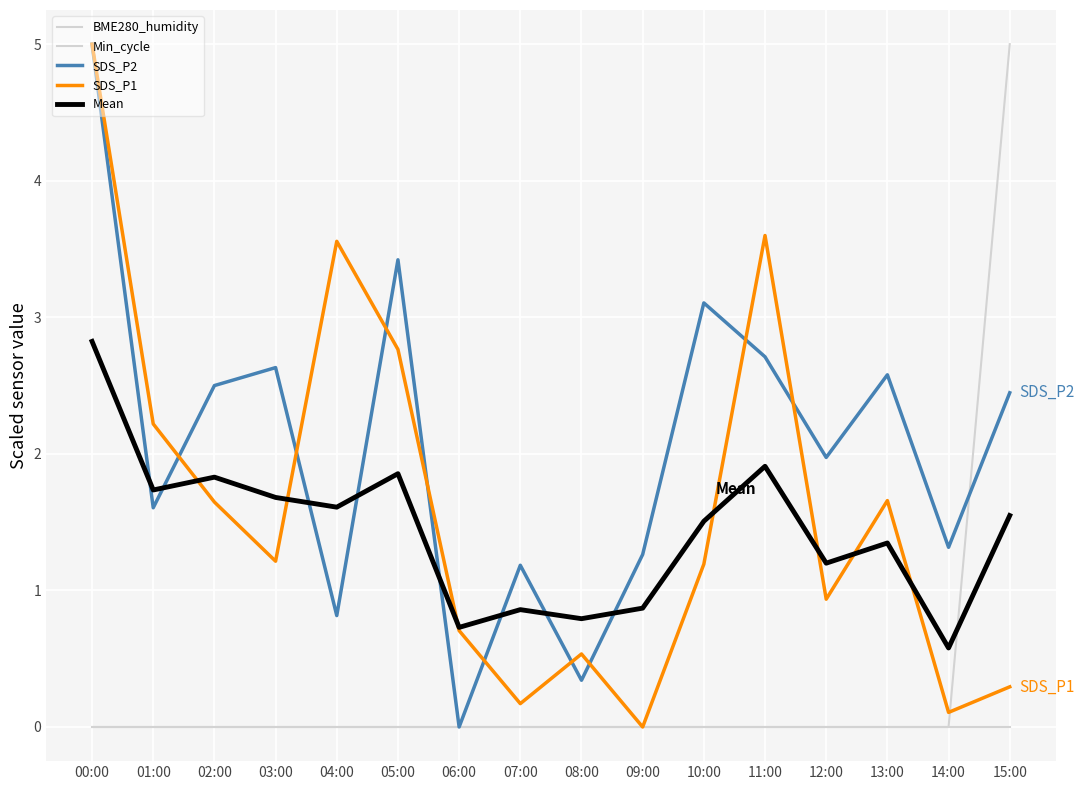

Does the chart have visible grid lines?

Yes